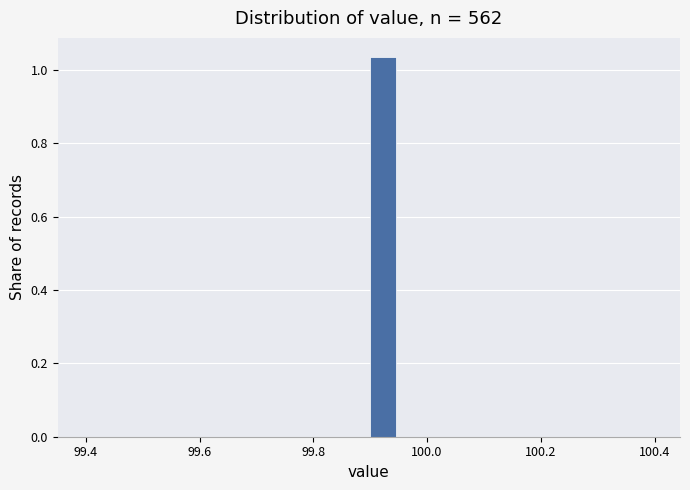

Read against the x-axis, roughly where is the centre of the tallest bar?

99.92